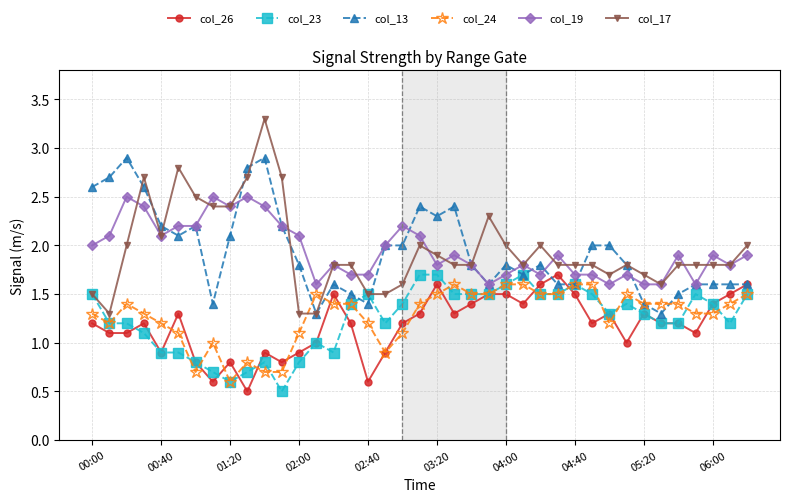

What is the value of the col_17 point at the 19th from the left?

1.6